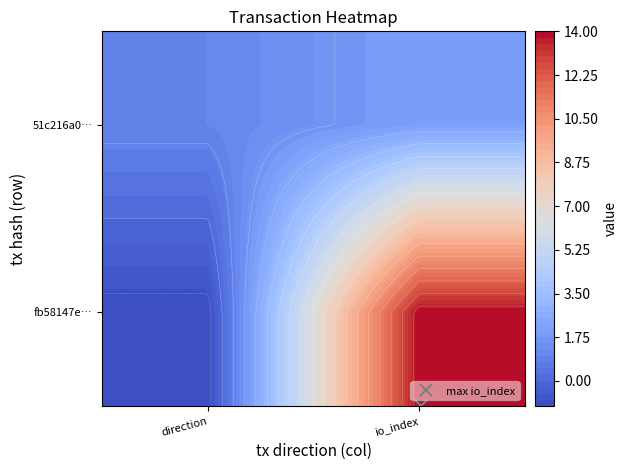

Rank the series at direction from lowest to highest value.

fb58147e585ef8735797134ba11702541dea499, 51c216a02cc011ddff55d63fb770e7acb79e431